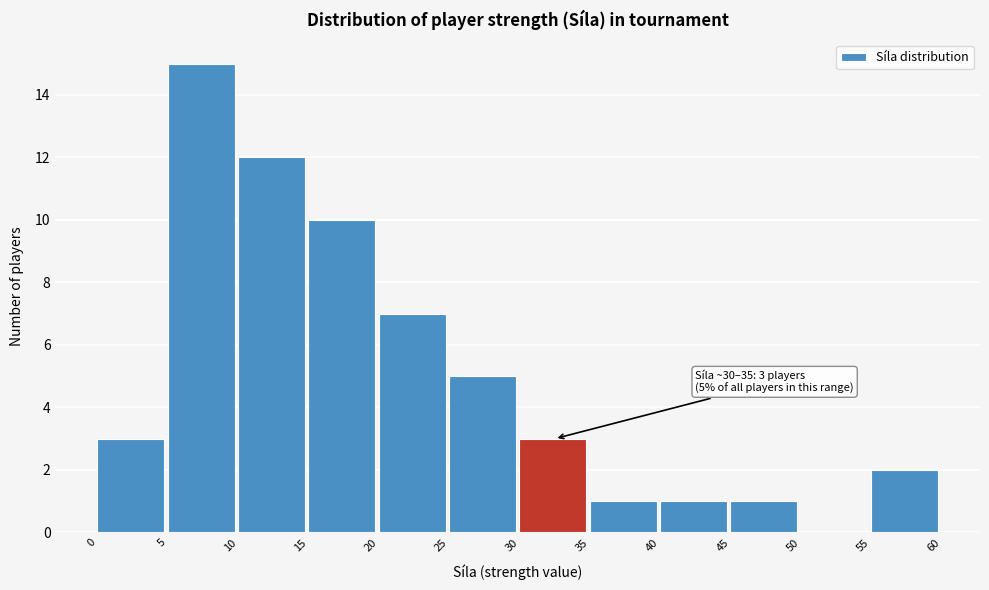

Over which range of the x-axis is the bar tallest?

5 to 10